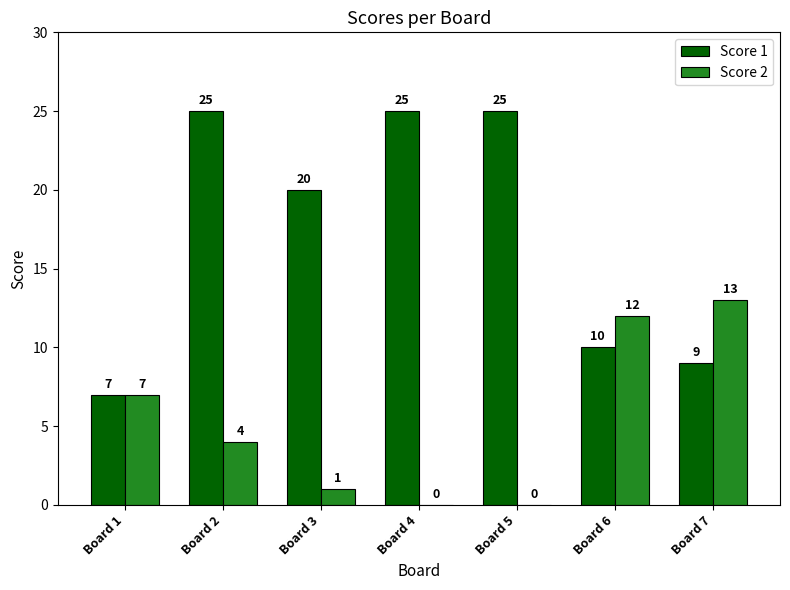

Reading right to left, extract all data points from this chart.

Score 1: Board 7=9	Board 6=10	Board 5=25	Board 4=25	Board 3=20	Board 2=25	Board 1=7
Score 2: Board 7=13	Board 6=12	Board 5=0	Board 4=0	Board 3=1	Board 2=4	Board 1=7